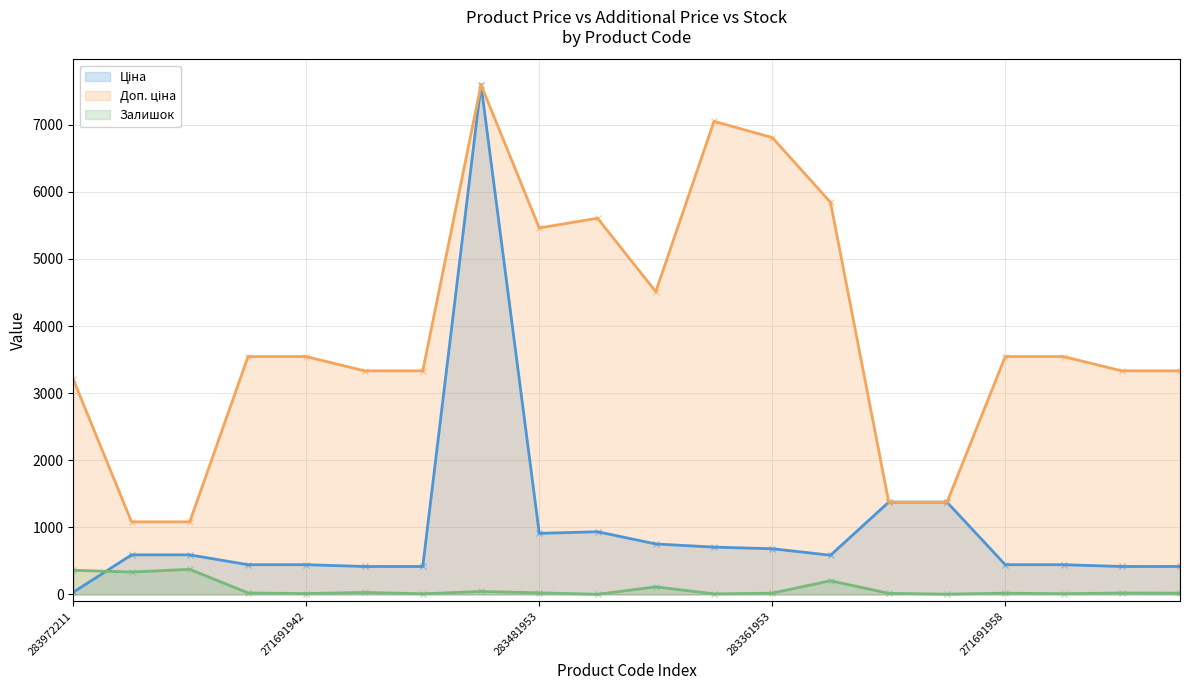

How many lines are shown in the chart?

3